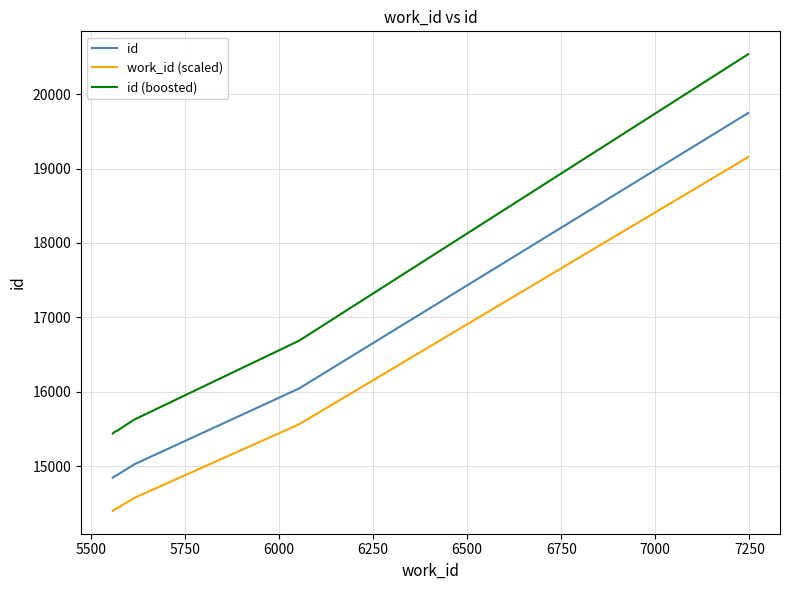

How many values in the id (boosted) series exceed 15472?

4